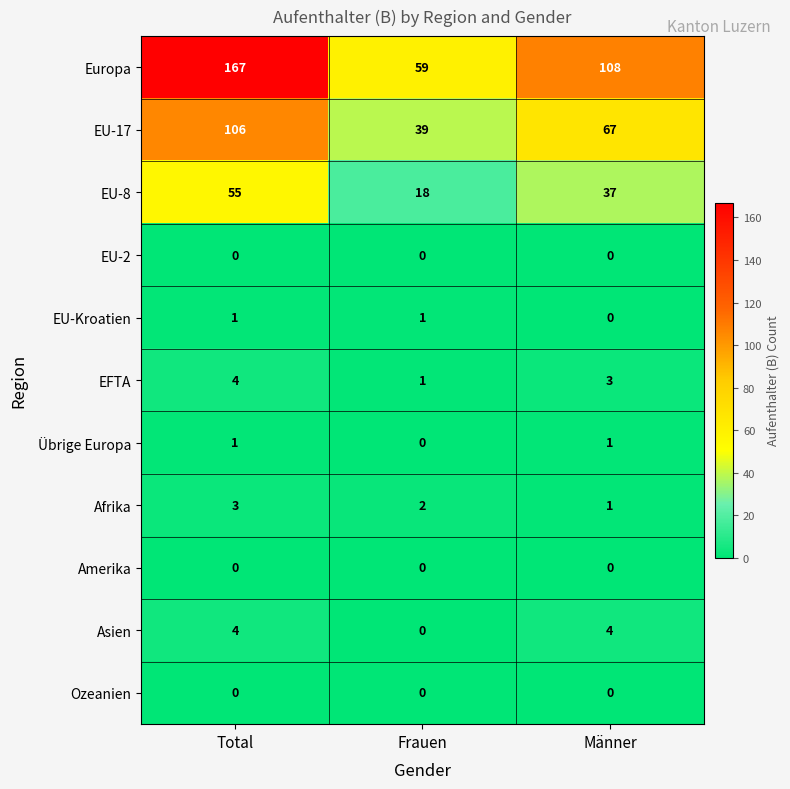

Which label corresponds to the largest value in the chart?

Total